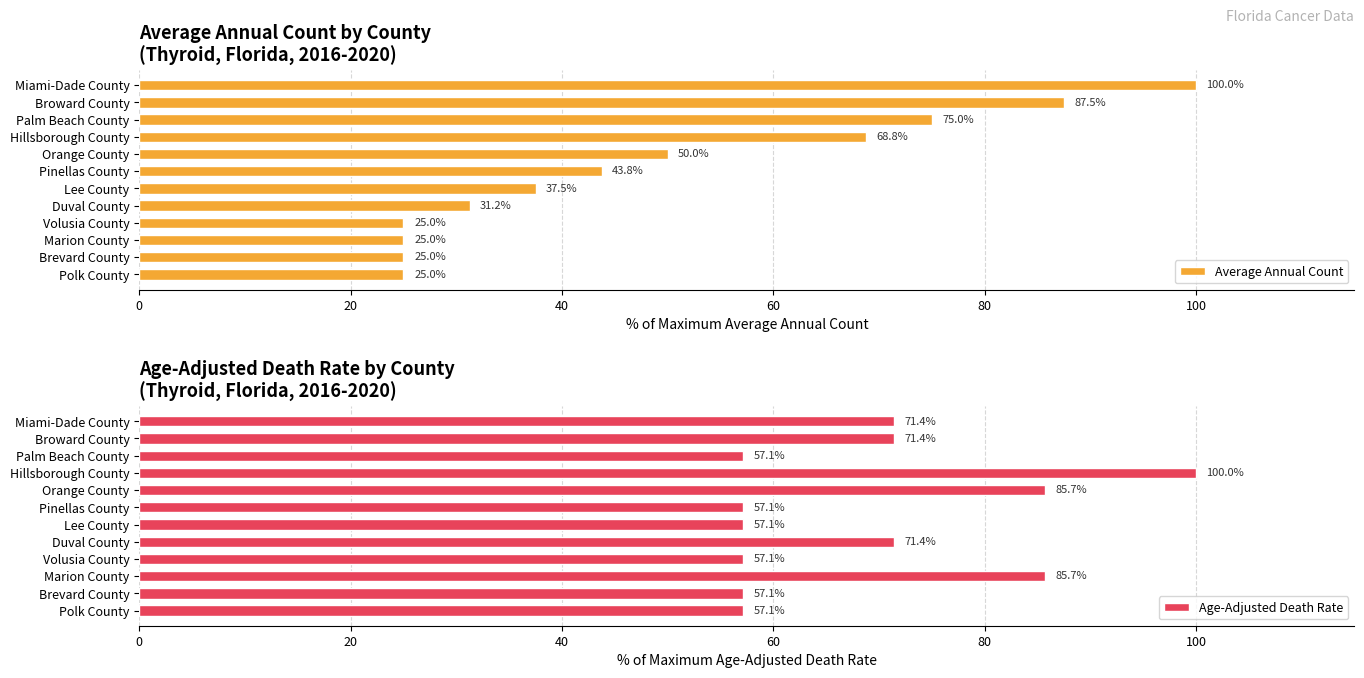

How many series are shown in this chart?

2